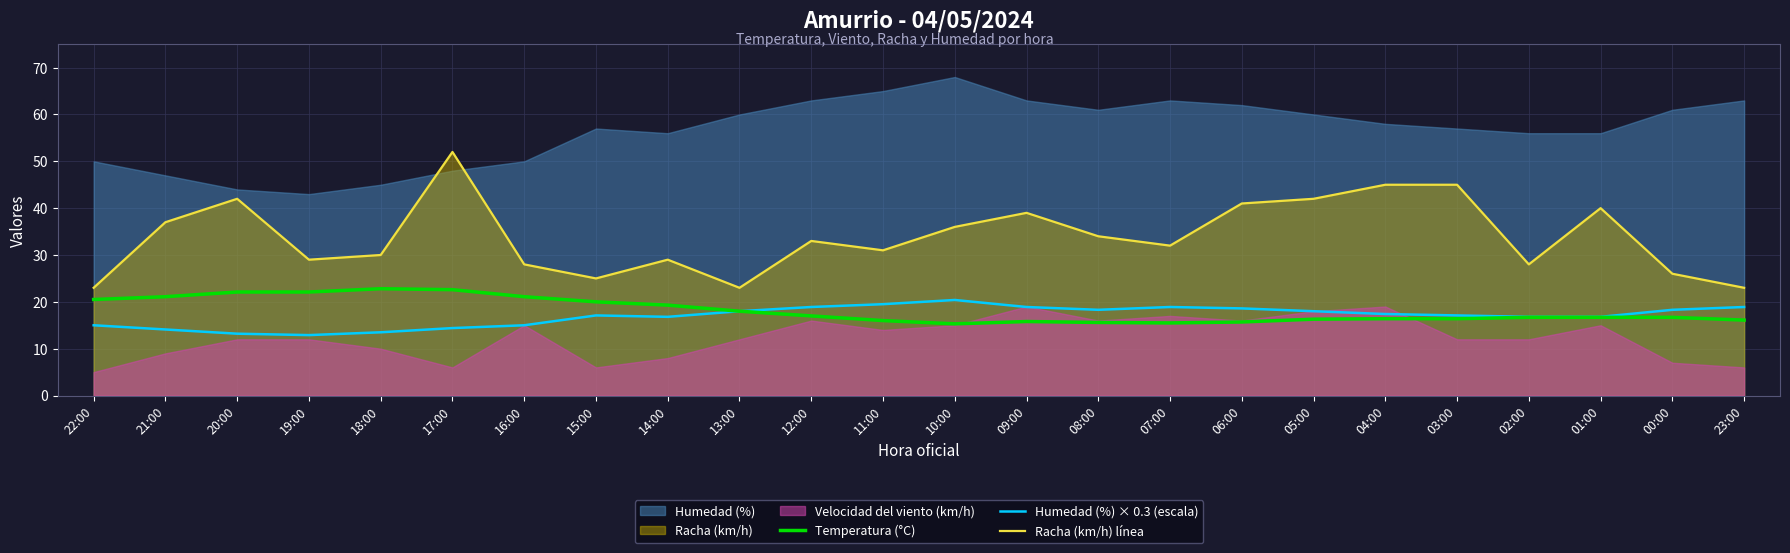

How many data points does each series have?

24